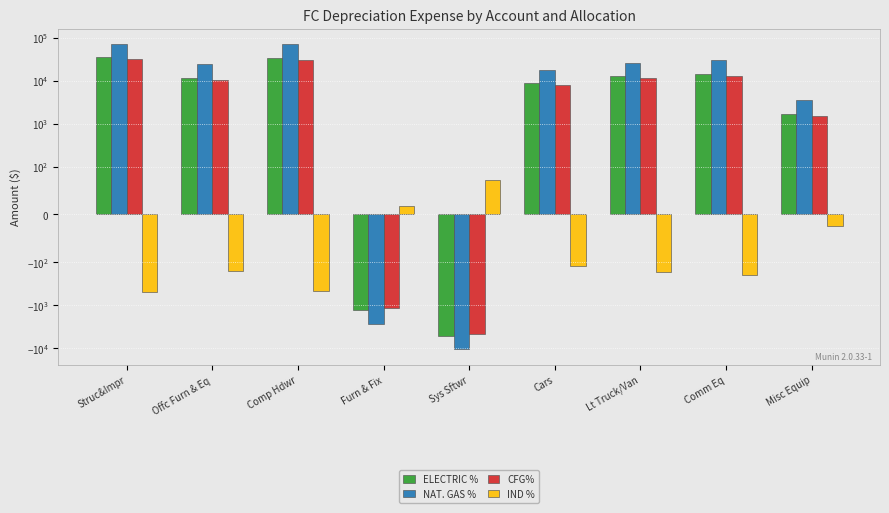

Reading left to right, what are all the values shown in this chart?

ELECTRIC %: 34729.4	11532.9	34218.9	-1294.0	-5157.6	8754.9	12506.2	14287.8	1708.1
NAT. GAS %: 71398.3	23709.9	70348.8	-2660.2	-10603.2	17998.8	25710.9	29373.5	3511.6
CFG%: 31246.0	10376.1	30786.7	-1164.2	-4640.3	7876.8	11251.8	12854.7	1536.8
IND %: -480.4	-159.5	-473.3	17.9	71.3	-121.1	-173.0	-197.6	-23.6